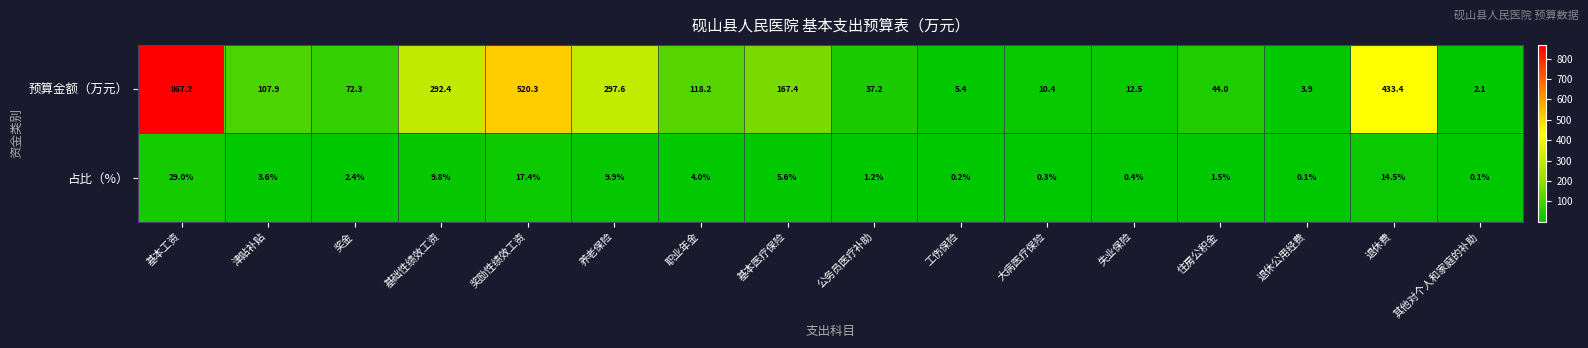

List the series in order of their peak value, highest first.

预算金额（万元）, 占比（%）